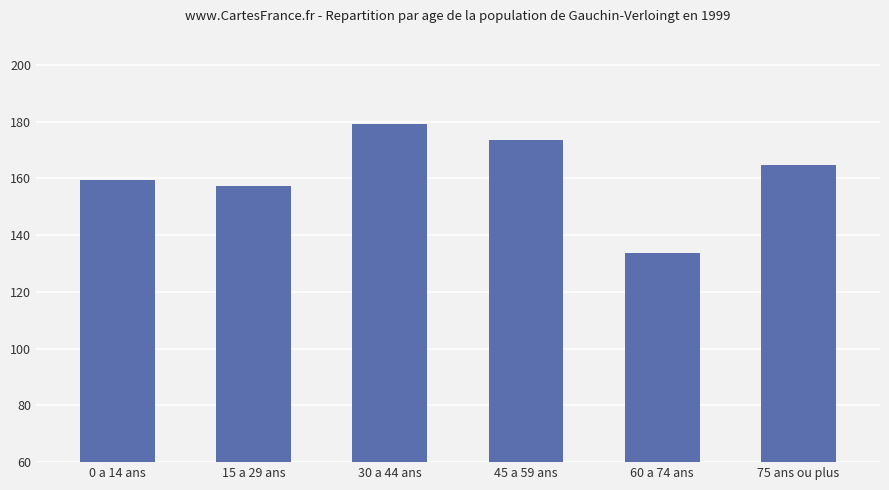

What is the change in value from 15 a 29 ans to 60 a 74 ans?

-23.8